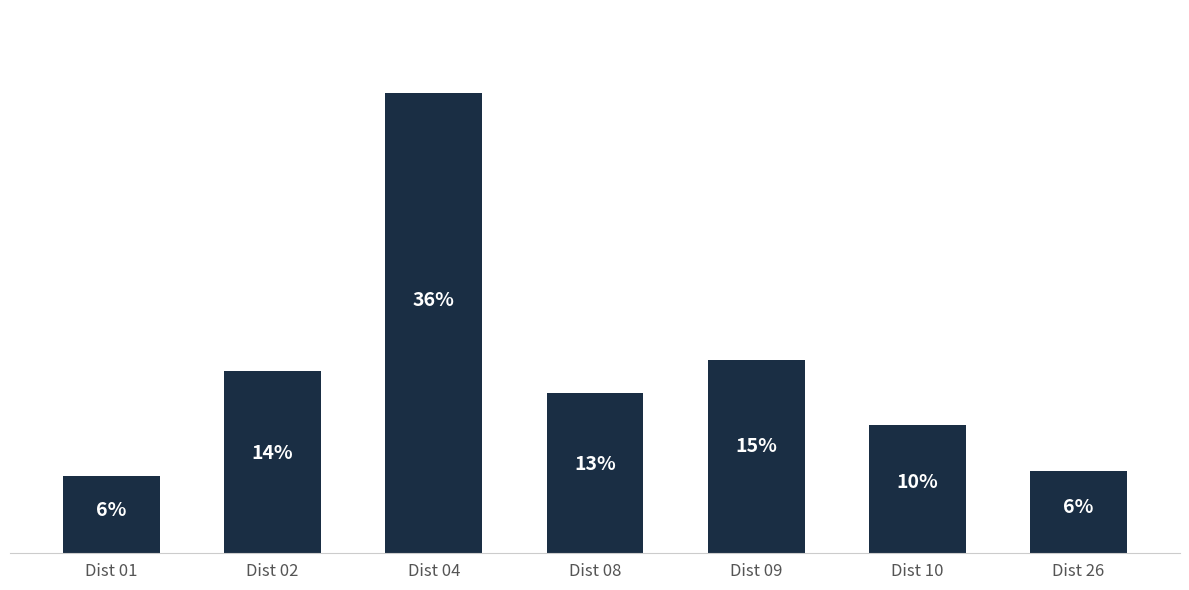

Rank the categories by value from lowest to highest.

Dist 01, Dist 26, Dist 10, Dist 08, Dist 02, Dist 09, Dist 04